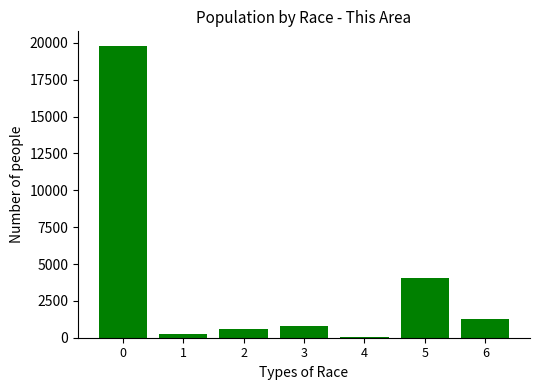

Is it true that the value at 3 is 810?

True